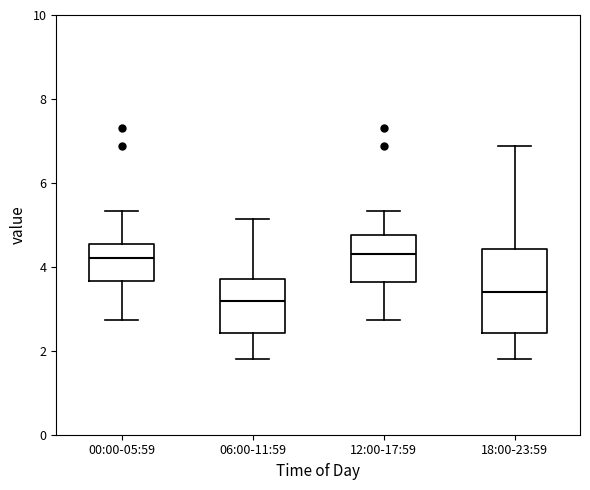

Where is the lower edge of the box for 18:00-23:59 on the y-axis? The values are not printed on the chart, so give them approximately, as read against the axis.

2.4